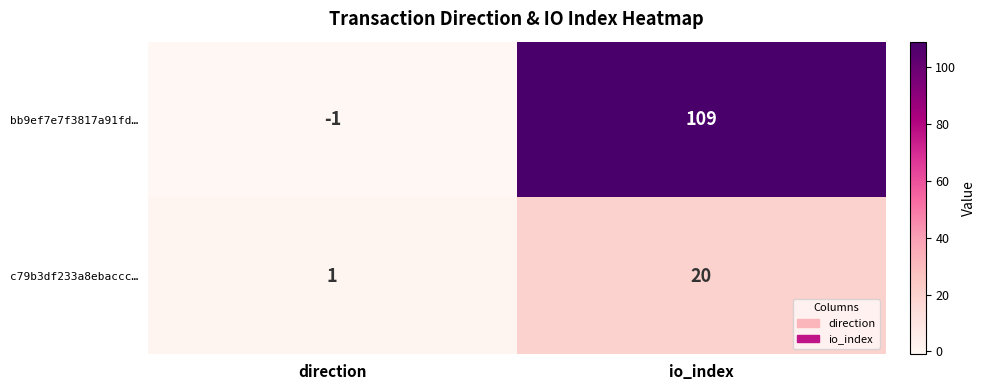

The bb9ef7e7f3817a91fd… series shows 36 at io_index. True or false?

False